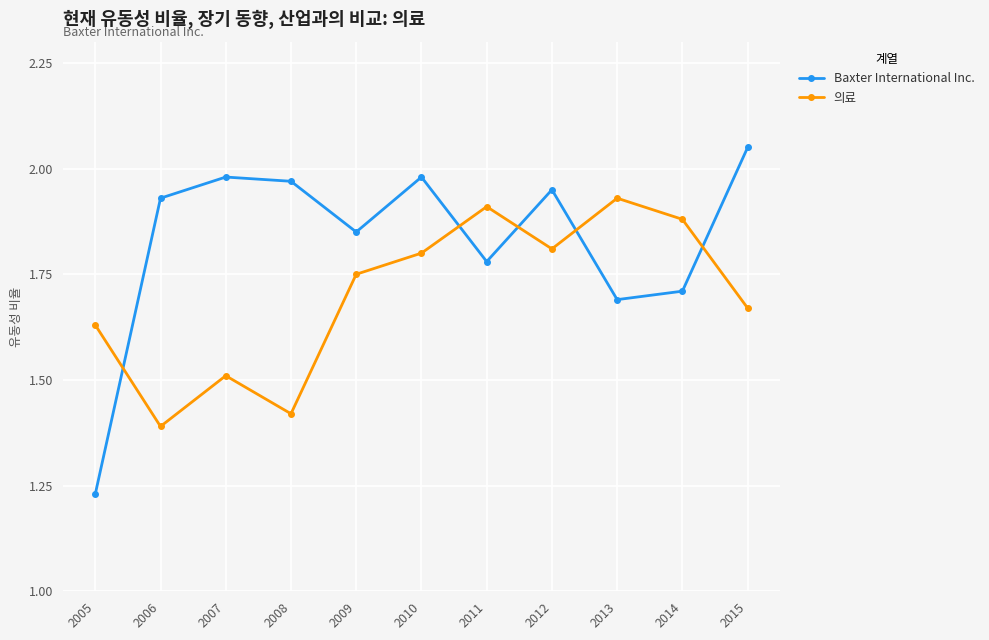

What is the total value across all series at 2012?

3.8